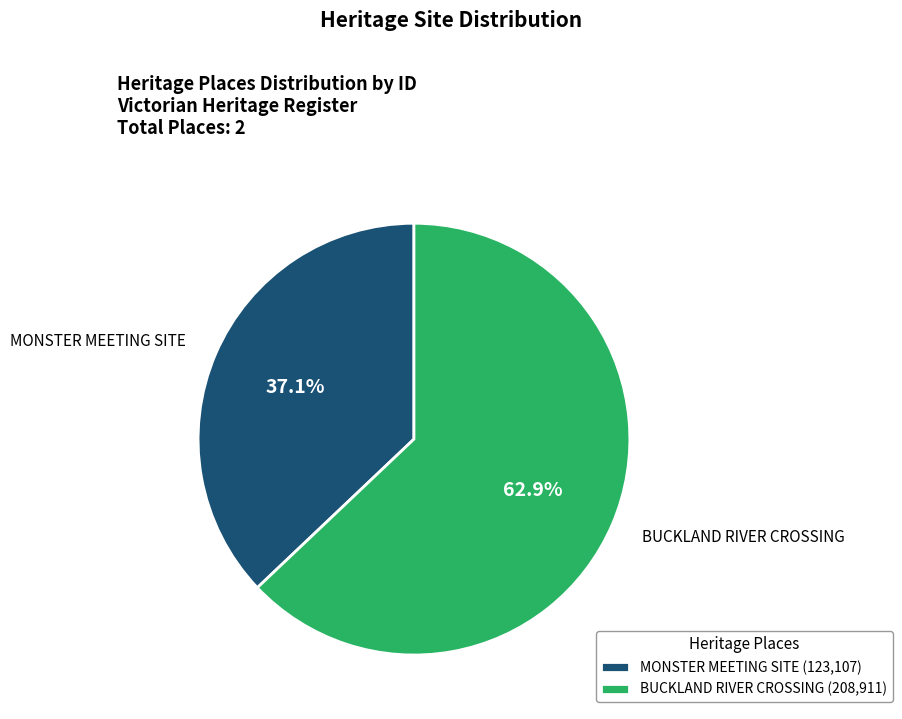

True or false: MONSTER MEETING SITE accounts for 37% of the total.

True